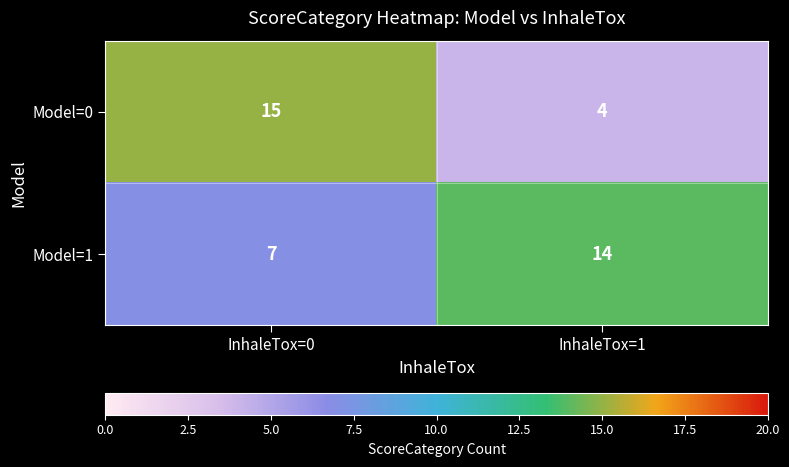

What is the difference between the Model=1 values at InhaleTox=0 and InhaleTox=1?

7